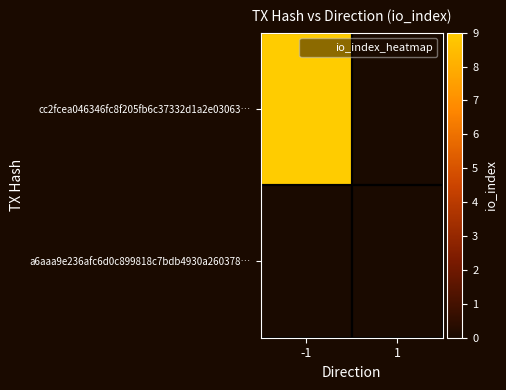

Reading left to right, extract all data points from this chart.

cc2fcea046346fc8f205fb6c37332d1a2e03063…: -1=9	1=0
a6aaa9e236afc6d0c899818c7bdb4930a260378…: -1=0	1=0